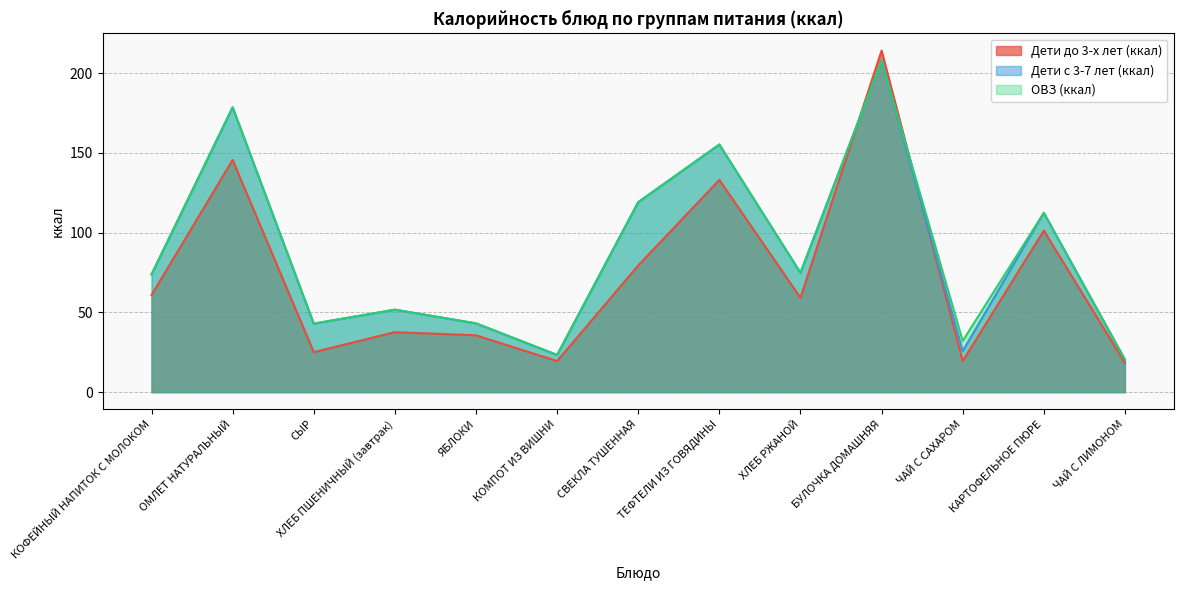

After their last crossing, which series has the higher values: ОВЗ (ккал) or Дети до 3-х лет (ккал)?

ОВЗ (ккал)